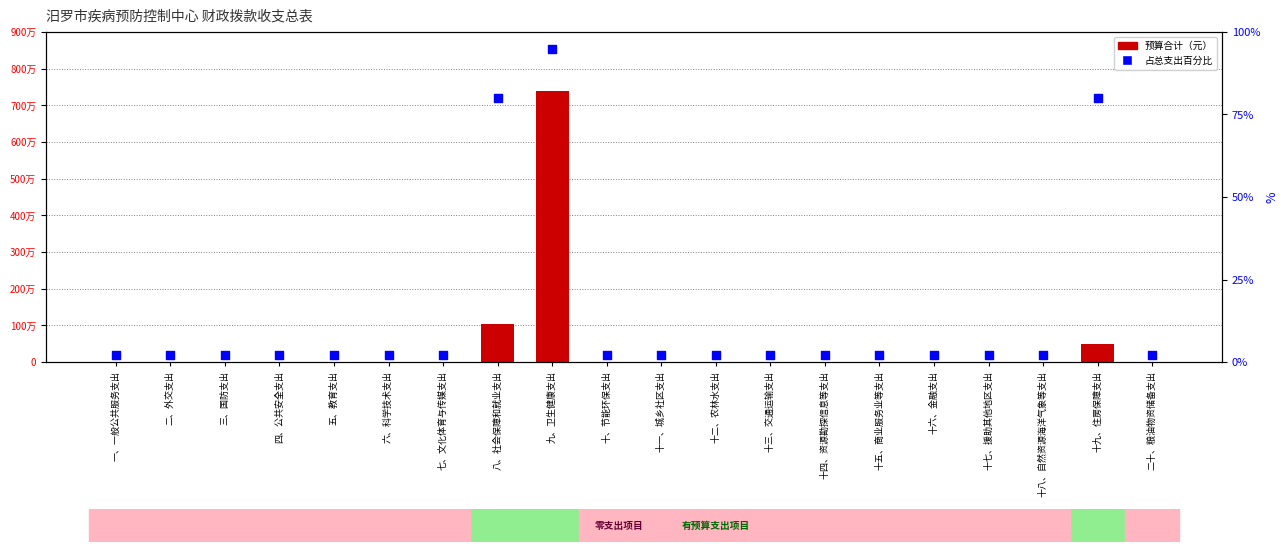

At how many categories does at least one series exceed 3301162?

1